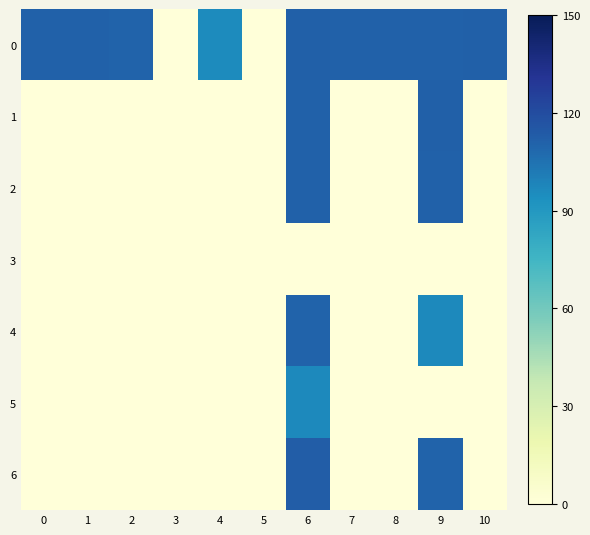

At which category does the chart reach its minimum across all series?

3